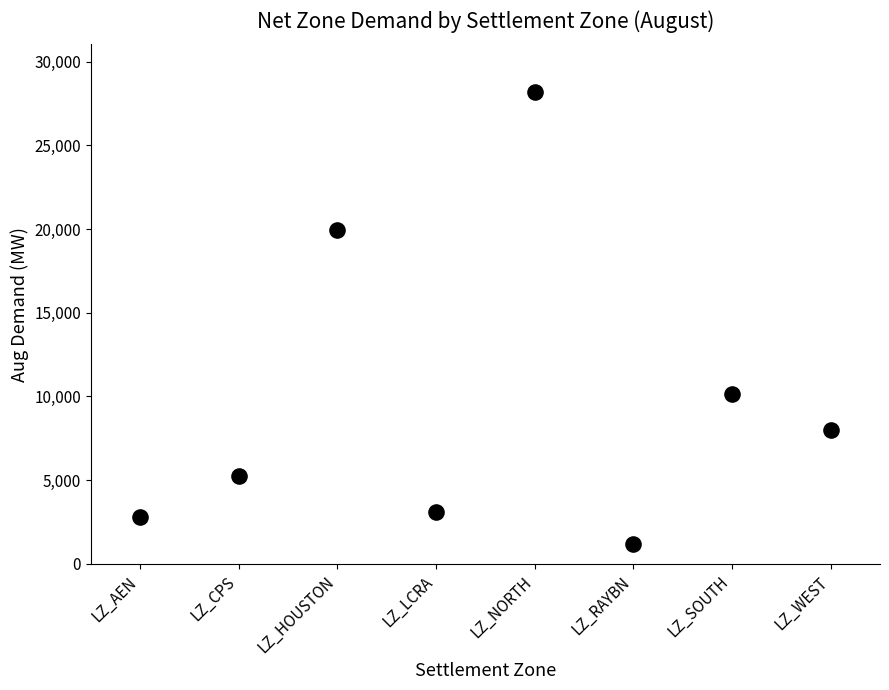

What Y value in the scatter plot is closest to 14713?

10158.0